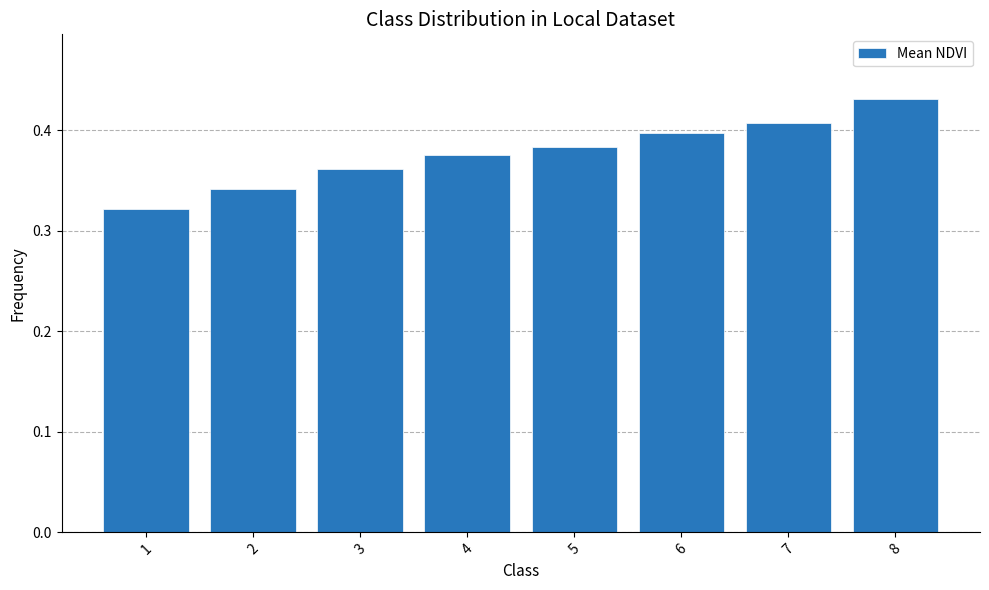

What is the difference between the maximum and minimum values?

0.1